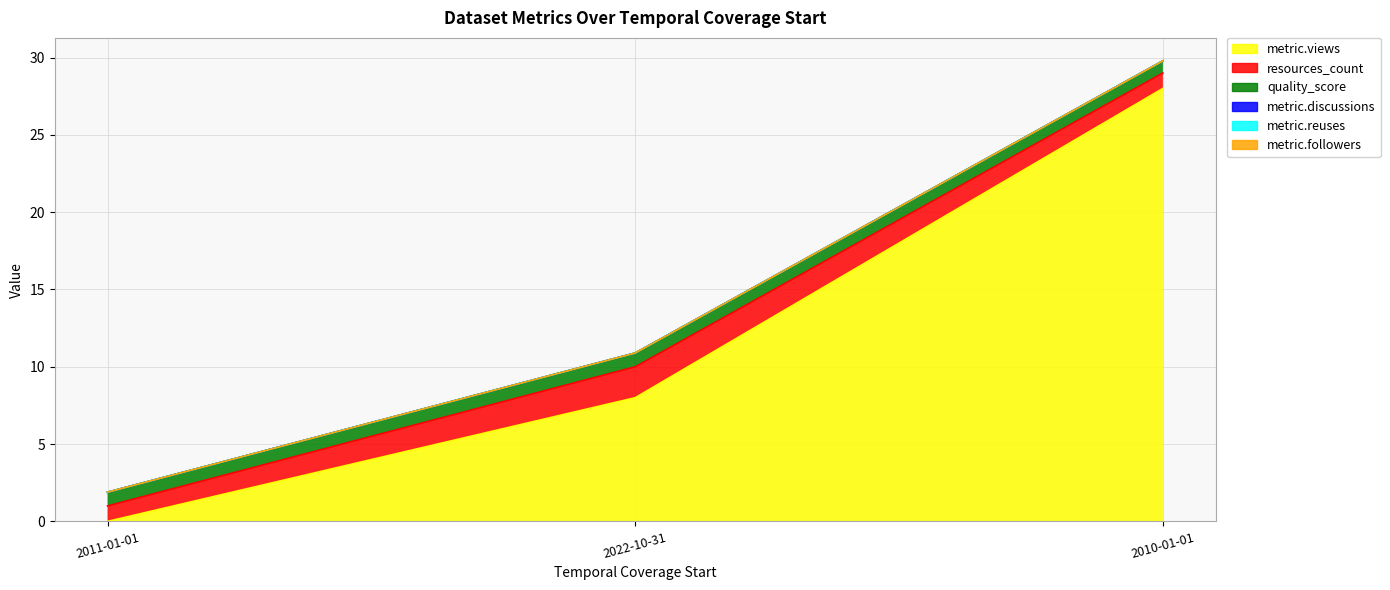

Count the quality_score values in the range 0 to 1.

3